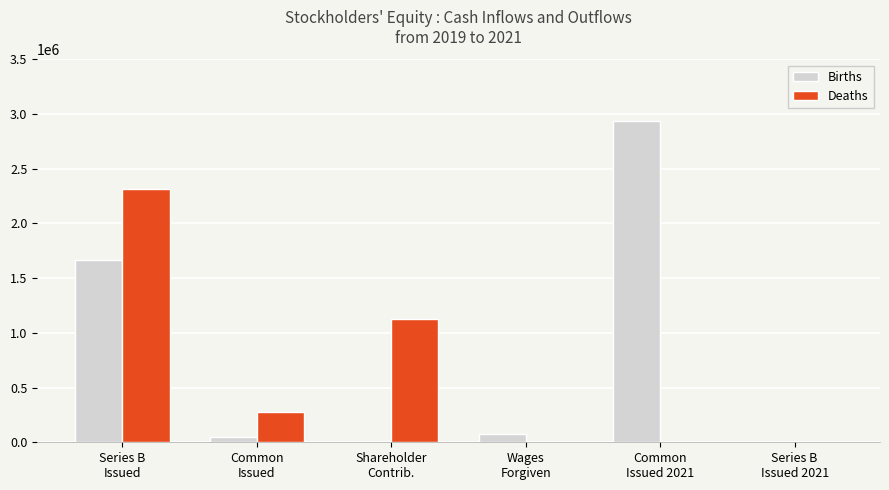

Between Wages
Forgiven and Common
Issued 2021, which series saw the biggest shift?

Births